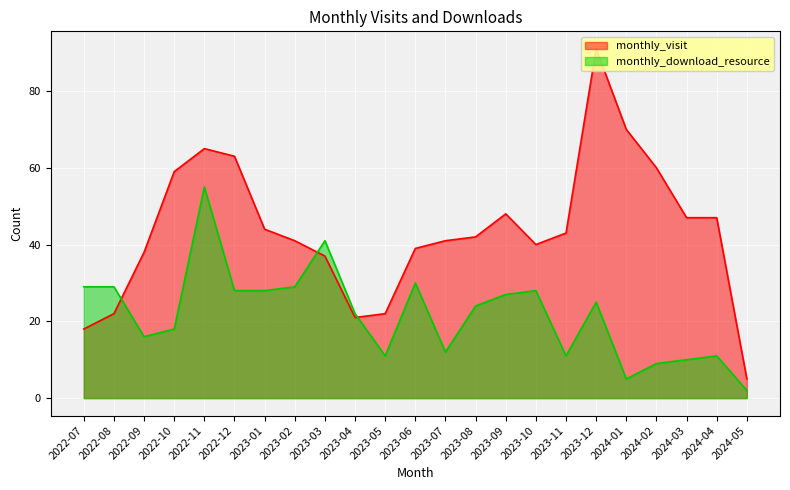

What is the difference between the monthly_visit values at 2024-03 and 2022-11?

18